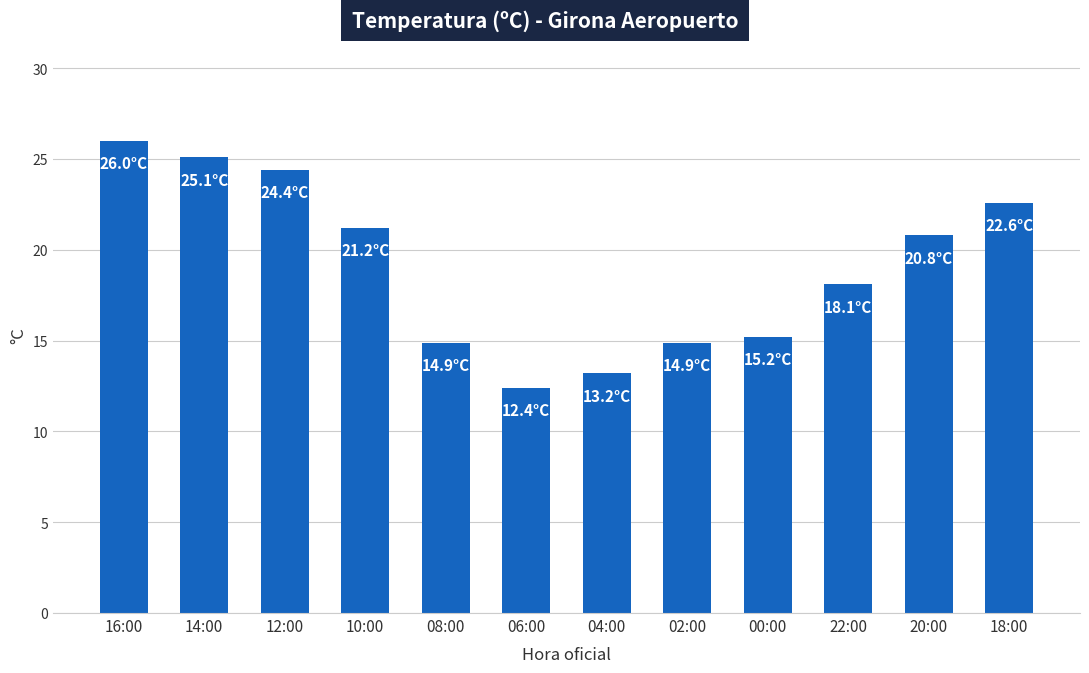

Reading right to left, extract all data points from this chart.

18:00=22.6	20:00=20.8	22:00=18.1	00:00=15.2	02:00=14.9	04:00=13.2	06:00=12.4	08:00=14.9	10:00=21.2	12:00=24.4	14:00=25.1	16:00=26.0